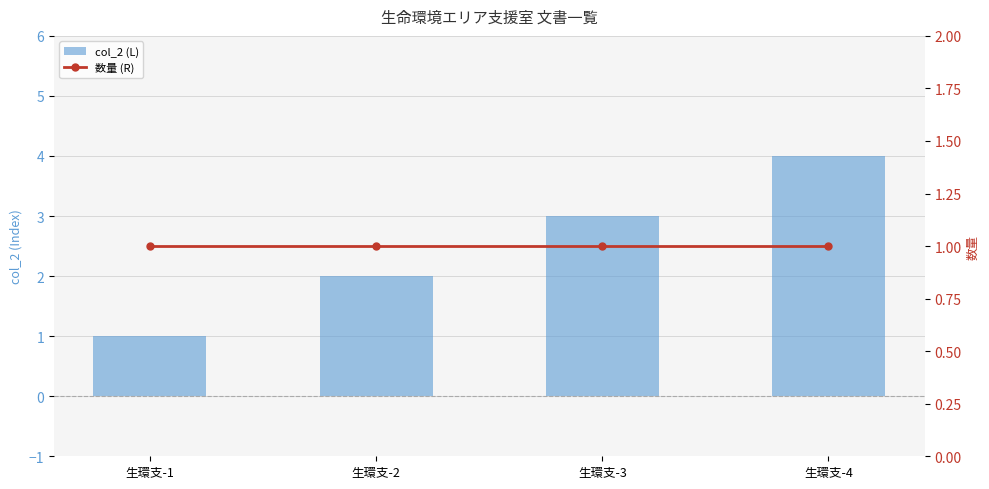

What is the difference between the maximum and second lowest values in the col_2 (L) series?

2